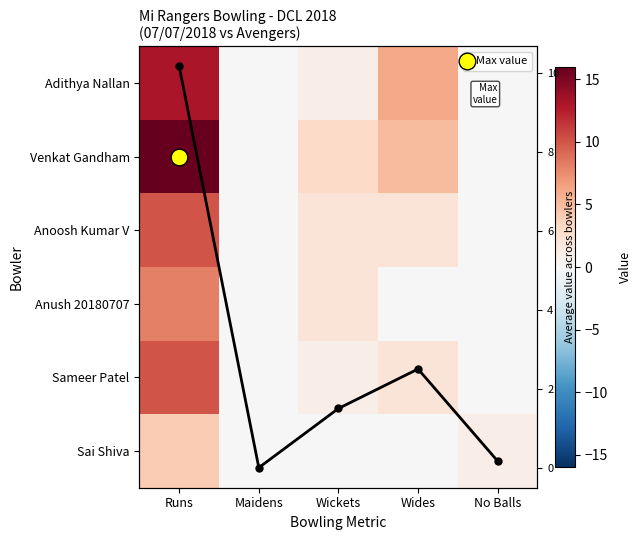

List the series in order of their peak value, highest first.

Venkat Gandham, Adithya Nallan, Column mean, Anoosh Kumar V, Sameer Patel, Anush 20180707, Sai Shiva